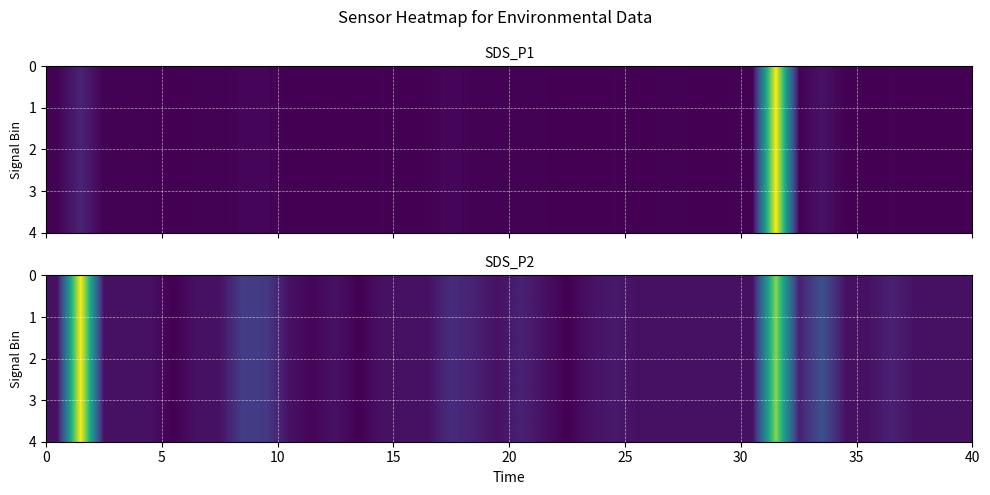

Which has a higher value, 18 or 15?

18